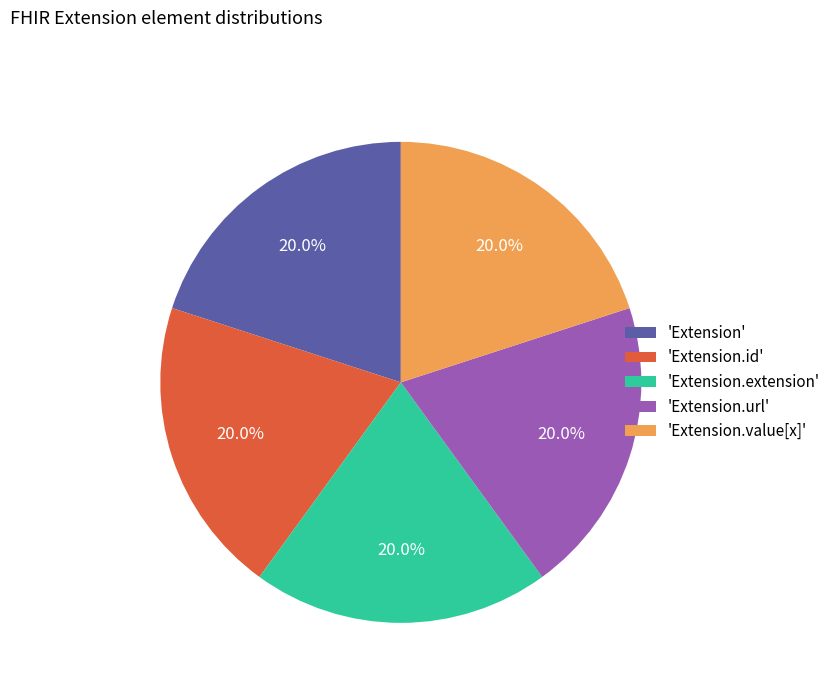

To the nearest percent, what is the difference between the largest and smallest slice percentages?

0%